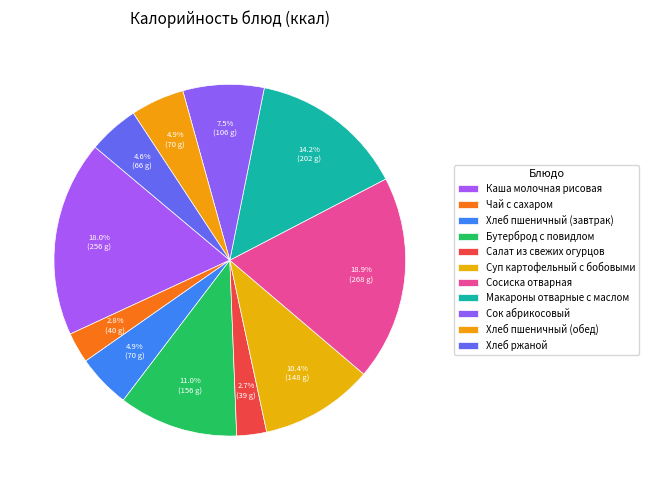

Is it true that Хлеб пшеничный (завтрак) is 5% of the pie?

True